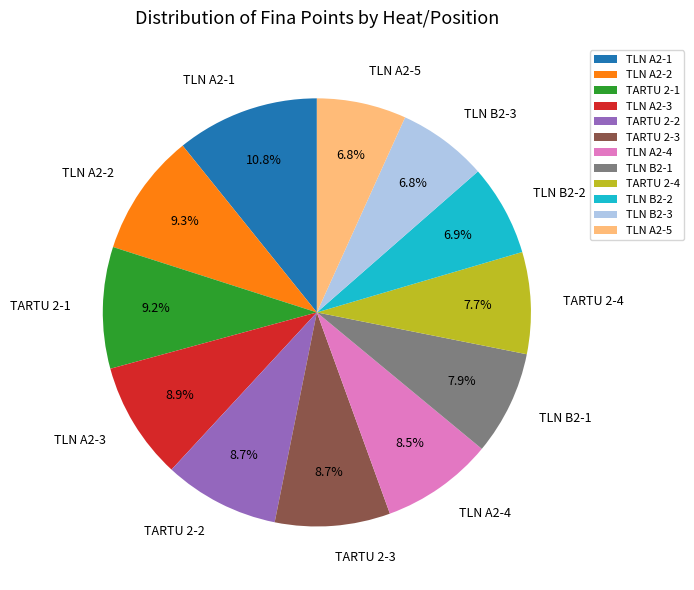

Which category has the biggest portion of the pie?

TLN A2-1